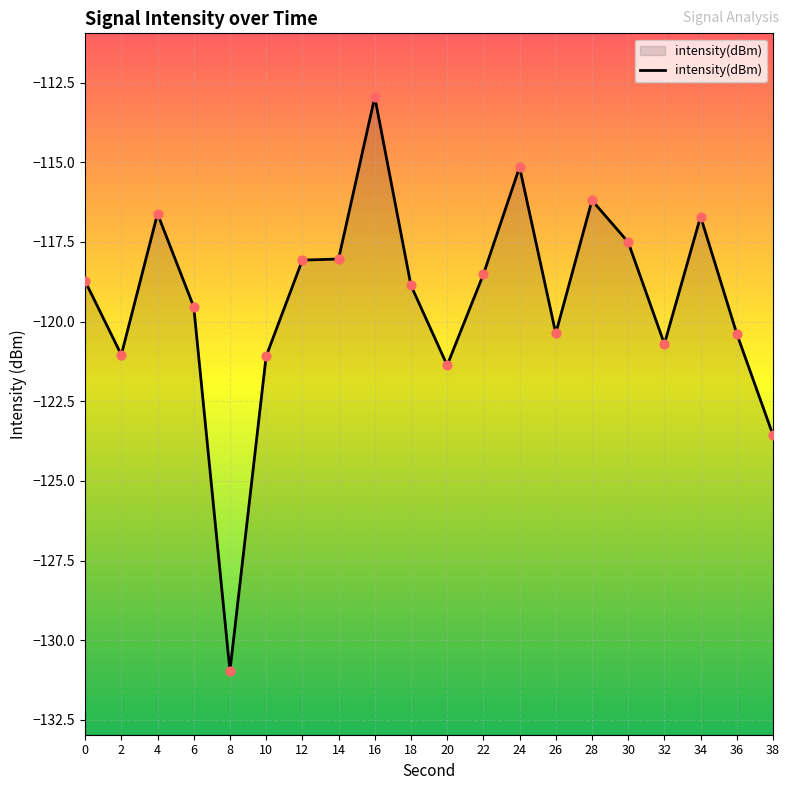

Between 16 and 2, which is larger?

16